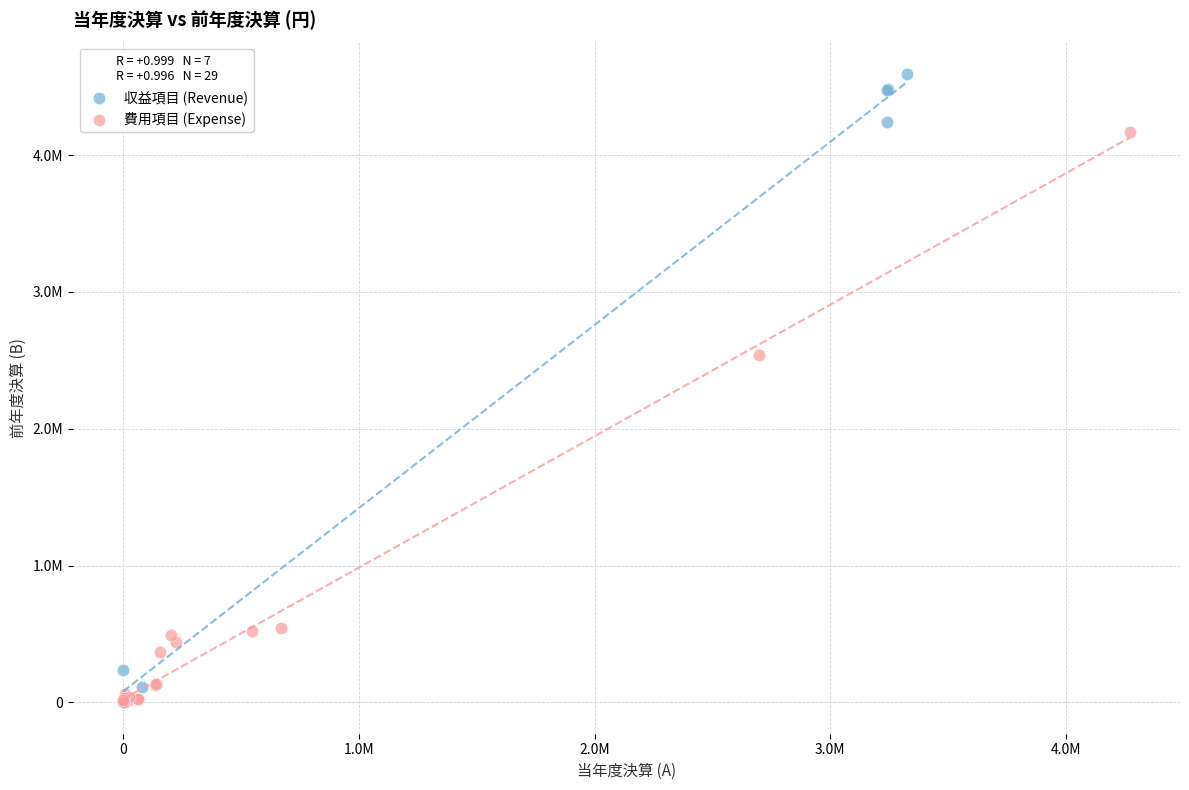

What are all the series names shown in the legend?

収益項目 (Revenue), 費用項目 (Expense)